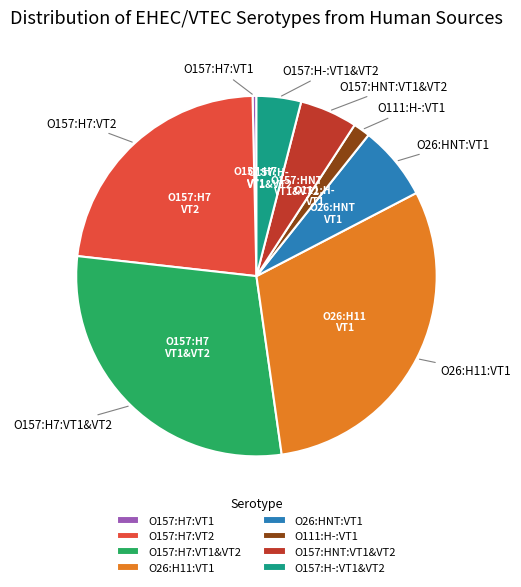

Is there a majority slice in this chart?

No